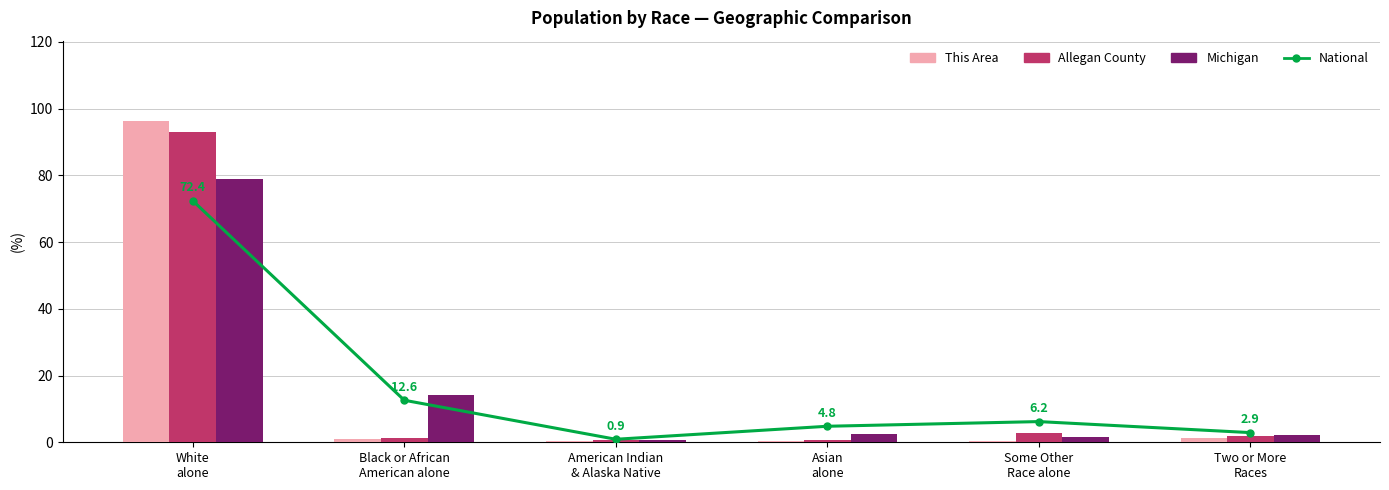

Which series has the widest spread of values?

This Area